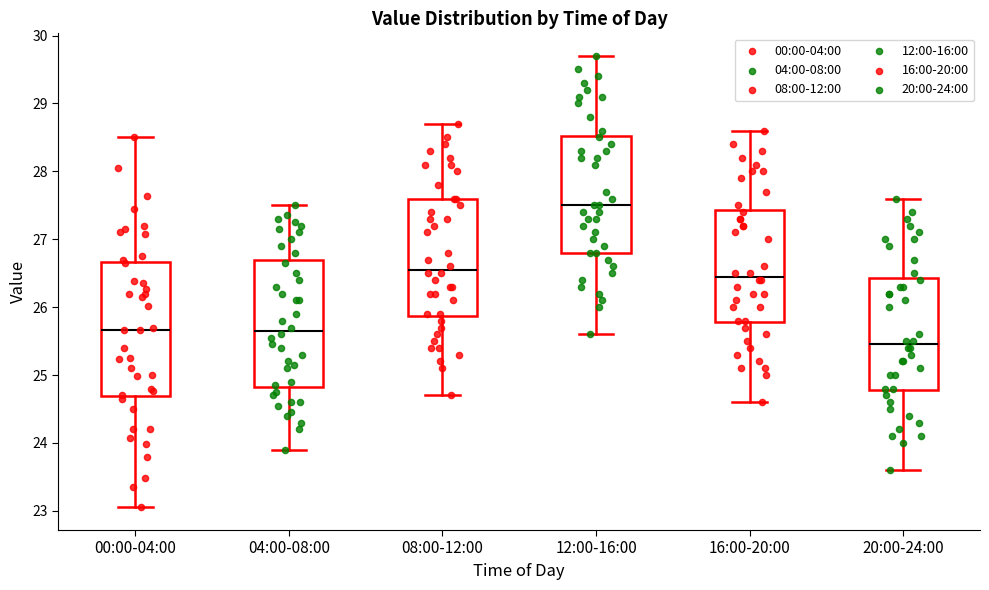

Which box's median line is the highest?

12:00-16:00